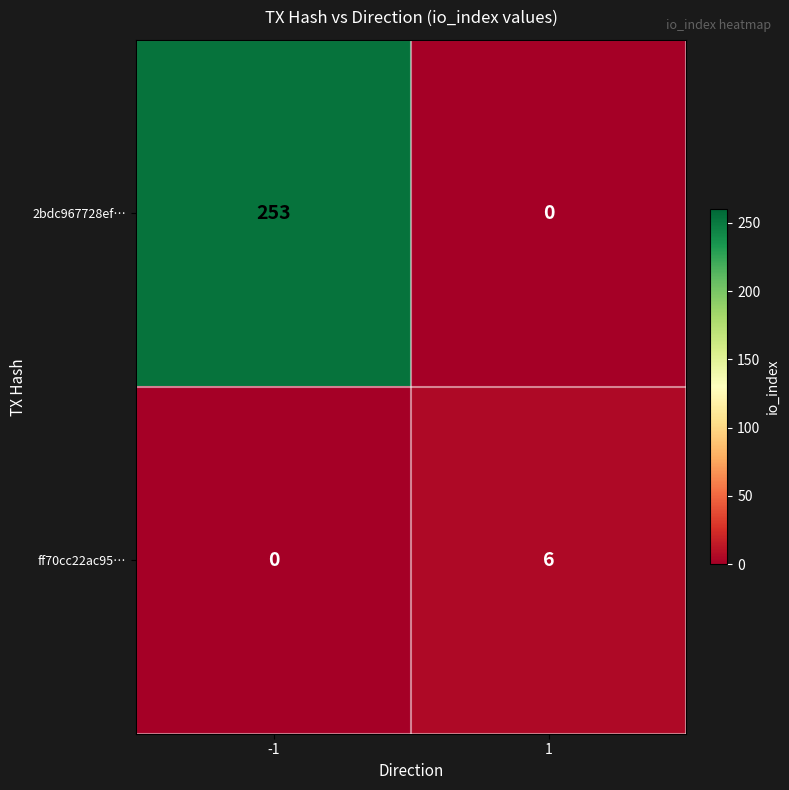

Between -1 and 1, which series saw the biggest shift?

2bdc967728ef…